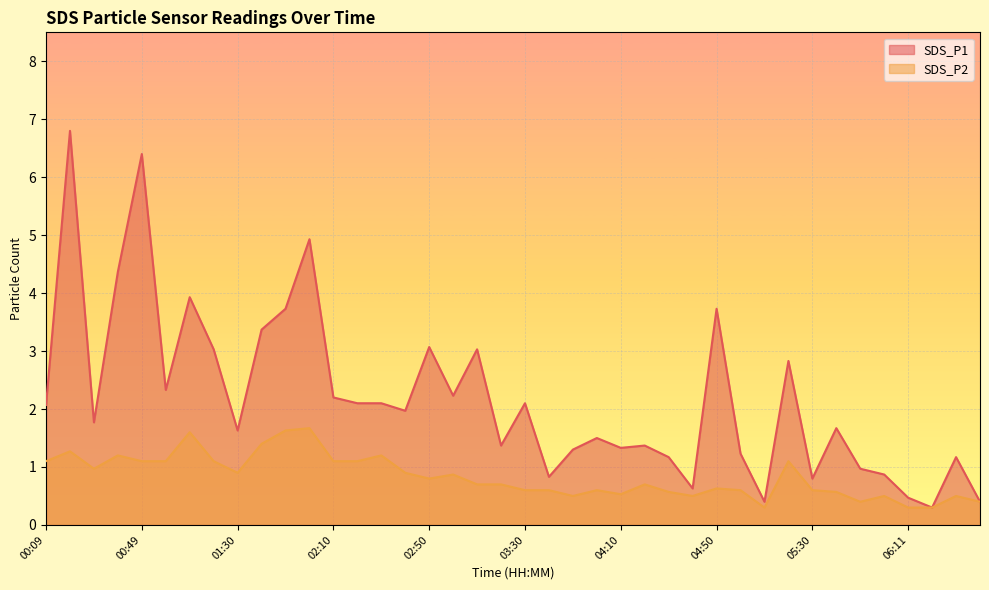

At which label is SDS_P2 closest to 0?

05:10